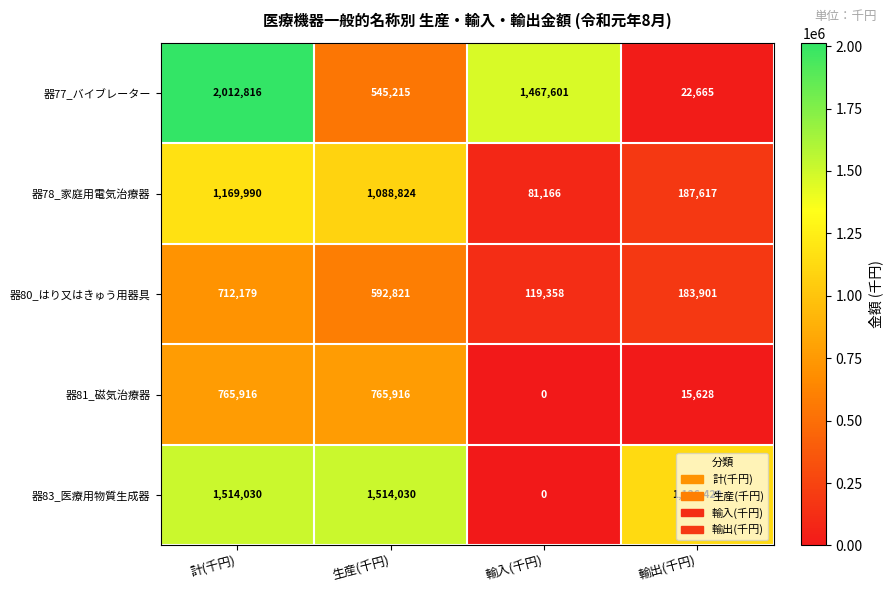

What is the highest value of the 器81_磁気治療器 series?

765916